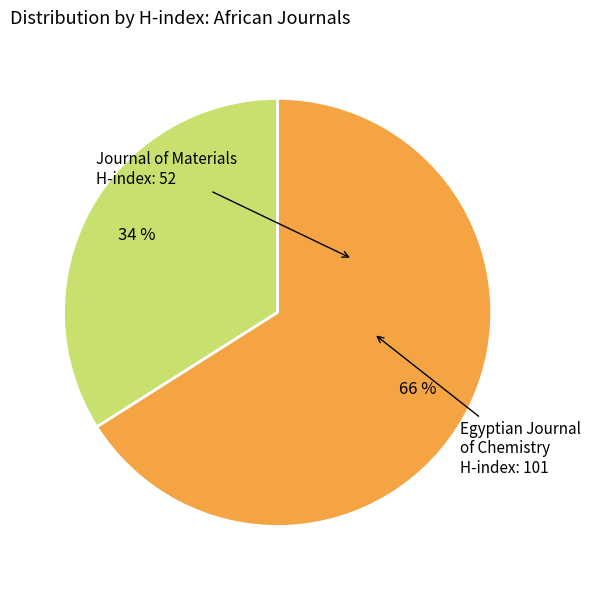

Does any single category account for the majority?

Yes